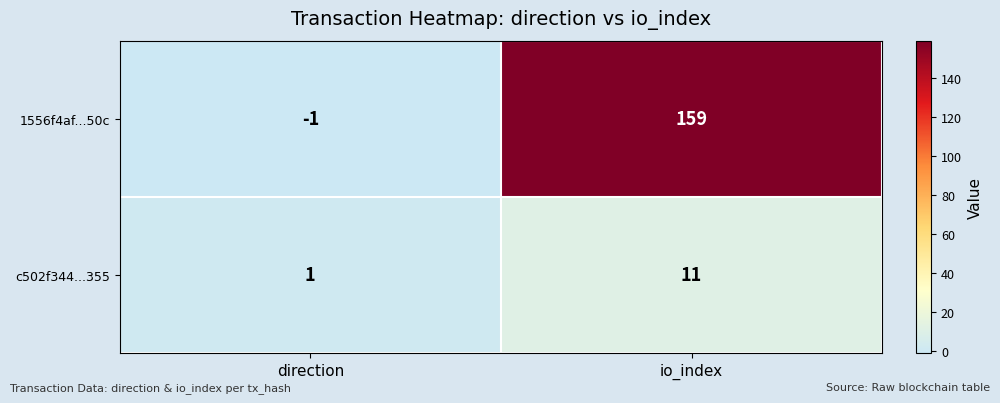

Rank the series by their average value, from lowest to highest.

c502f344...355, 1556f4af...50c